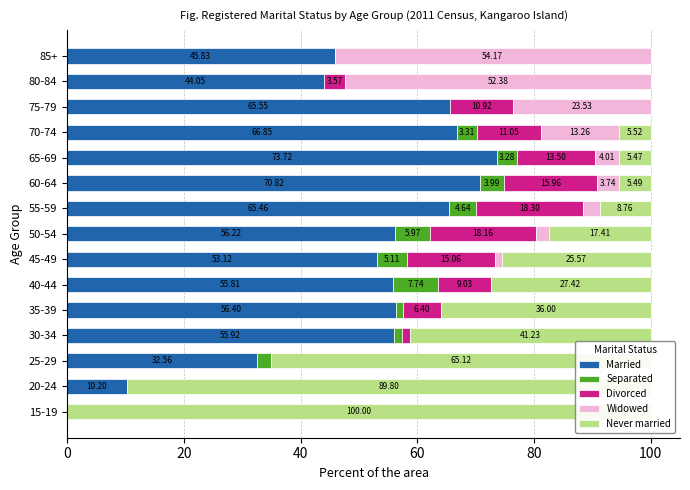

True or false: Married has a value of 17.0 at 45-49.

False